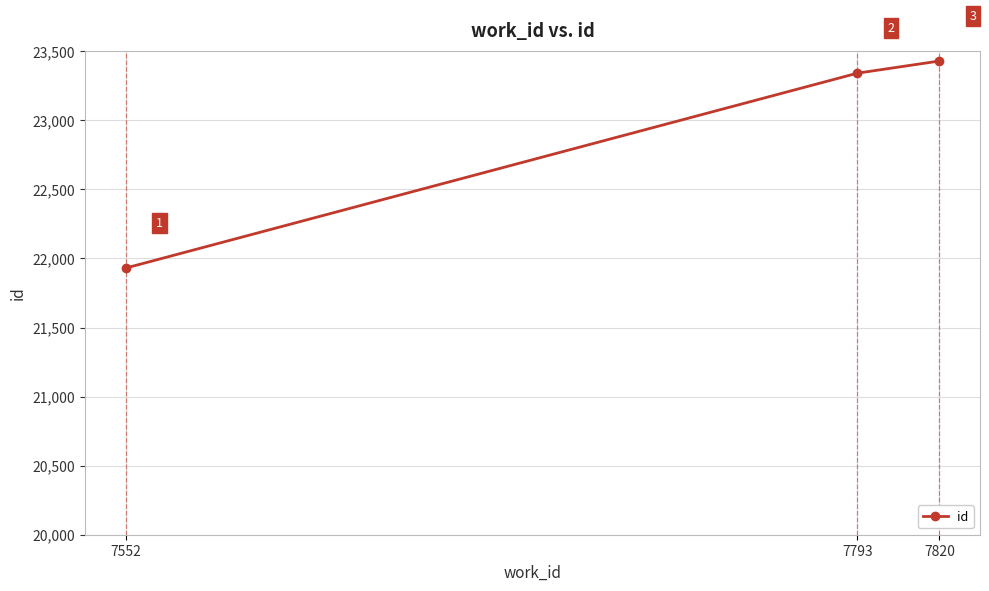

Reading right to left, what are all the values shown in this chart?

7820=23429	7793=23341	7552=21930